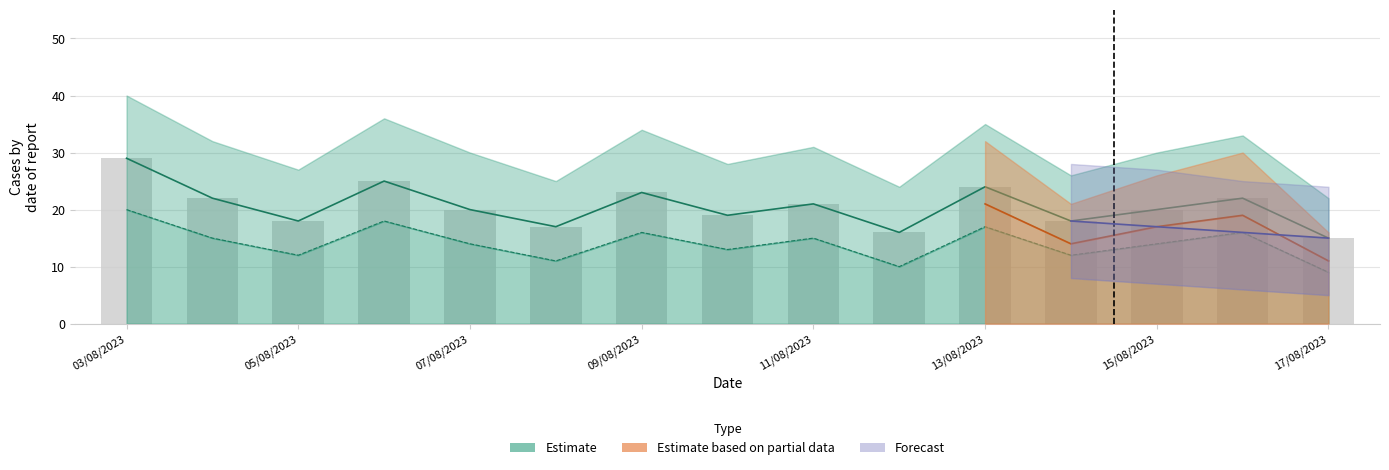

Is it true that the value at 11 is 24?

False